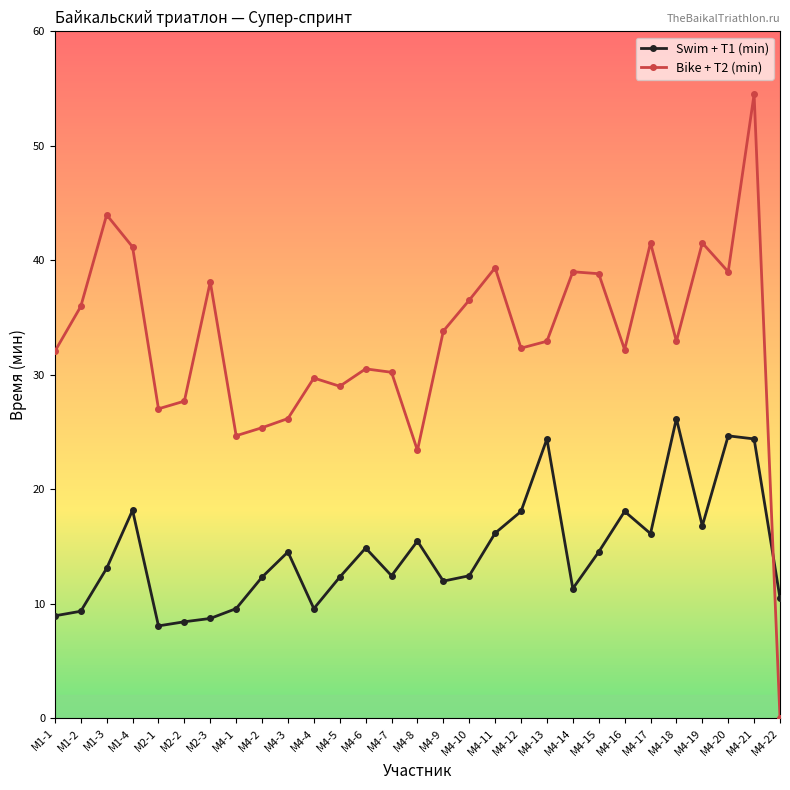

What is the lowest value of the Swim + T1 (min) series?

8.1